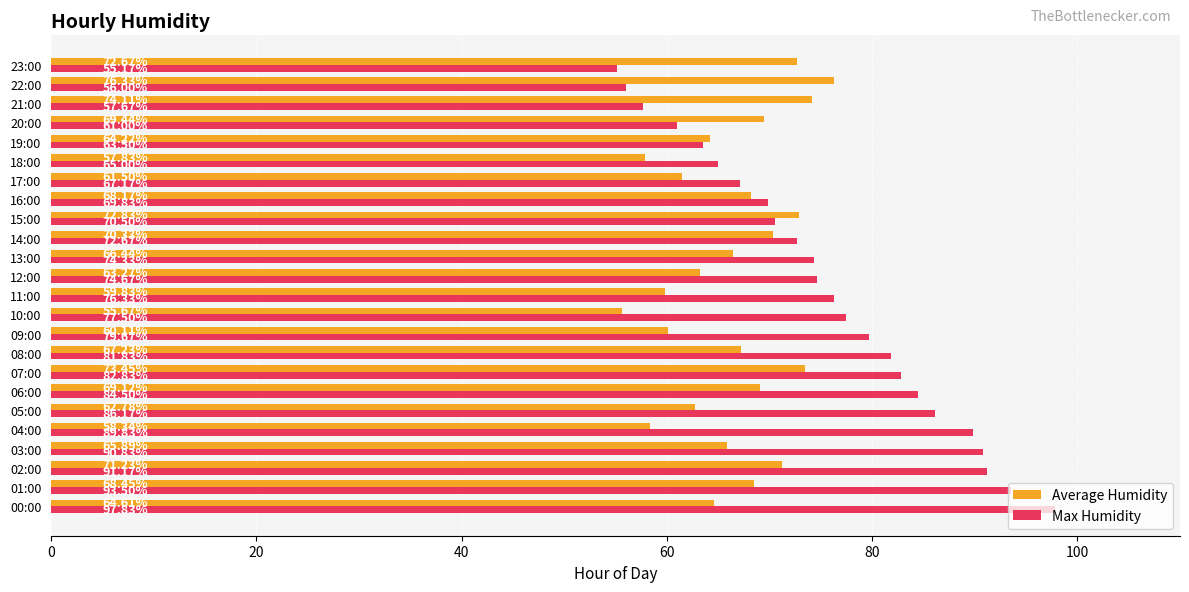

How many values in the Max Humidity series exceed 76?

12